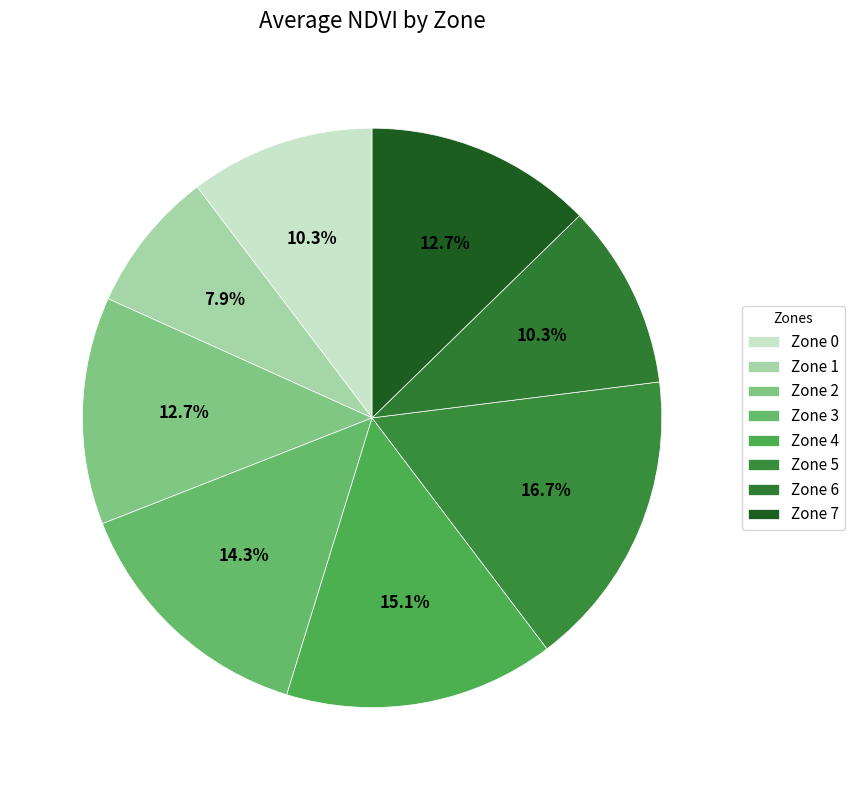

Is it true that Zone 6 is 10% of the pie?

True